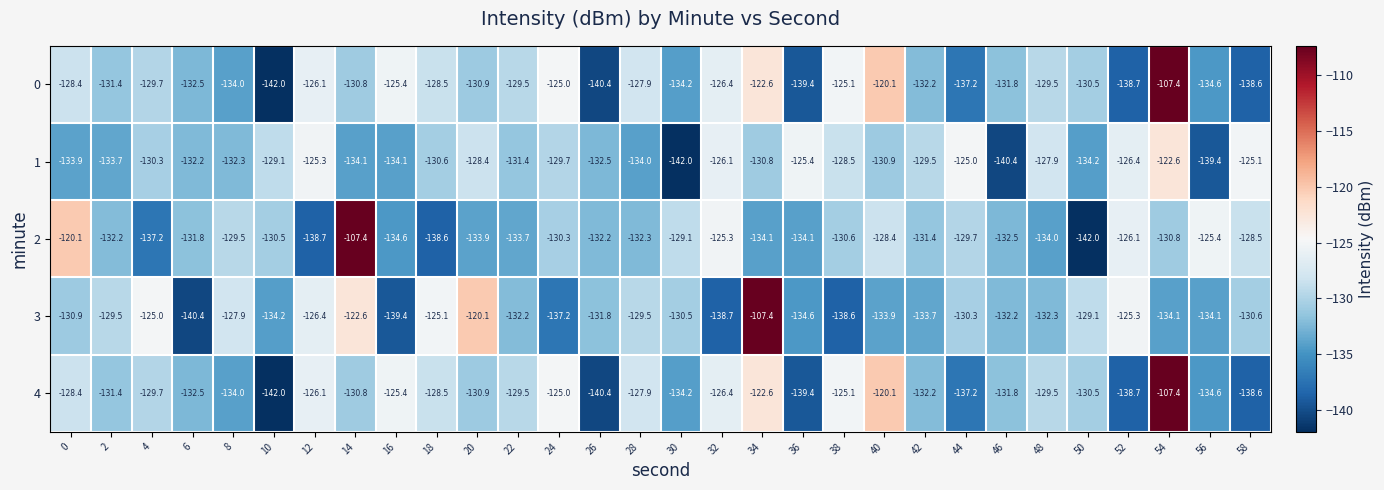

What is the difference between the highest and lowest values at 38?

13.5